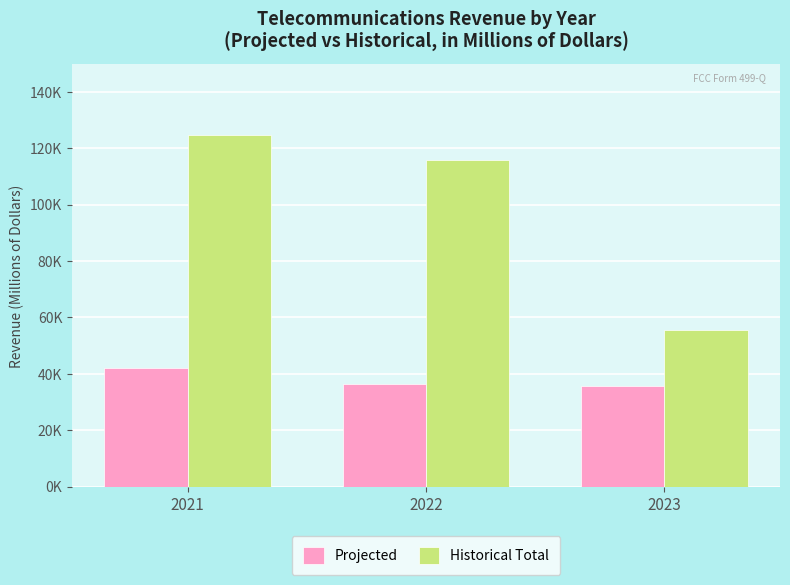

What is the greatest value displayed?

124737.1